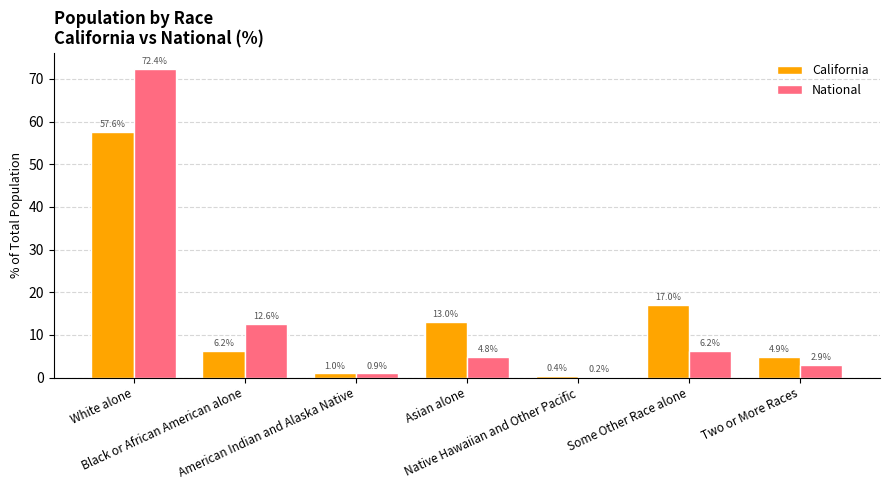

Reading left to right, transcribe all the data shown in this chart.

California: 57.6	6.2	1.0	13.0	0.4	17.0	4.9
National: 72.4	12.6	0.9	4.8	0.2	6.2	2.9